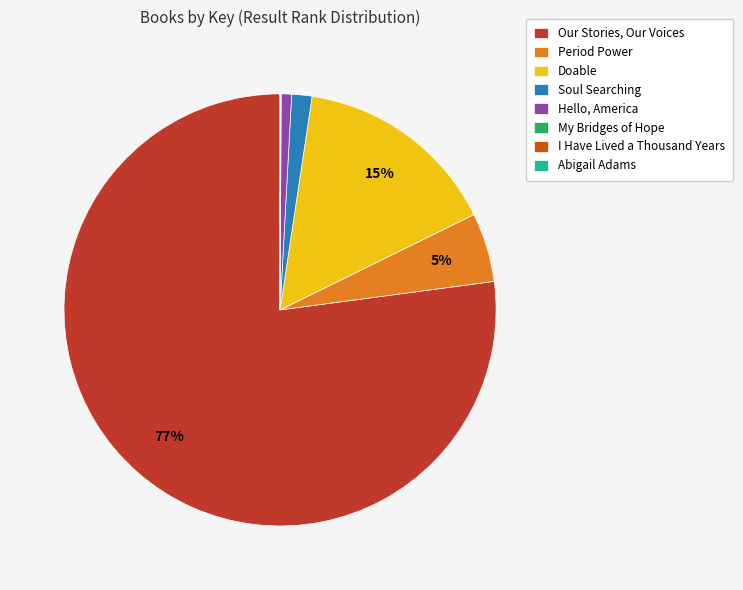

Which category accounts for the majority?

Our Stories, Our Voices